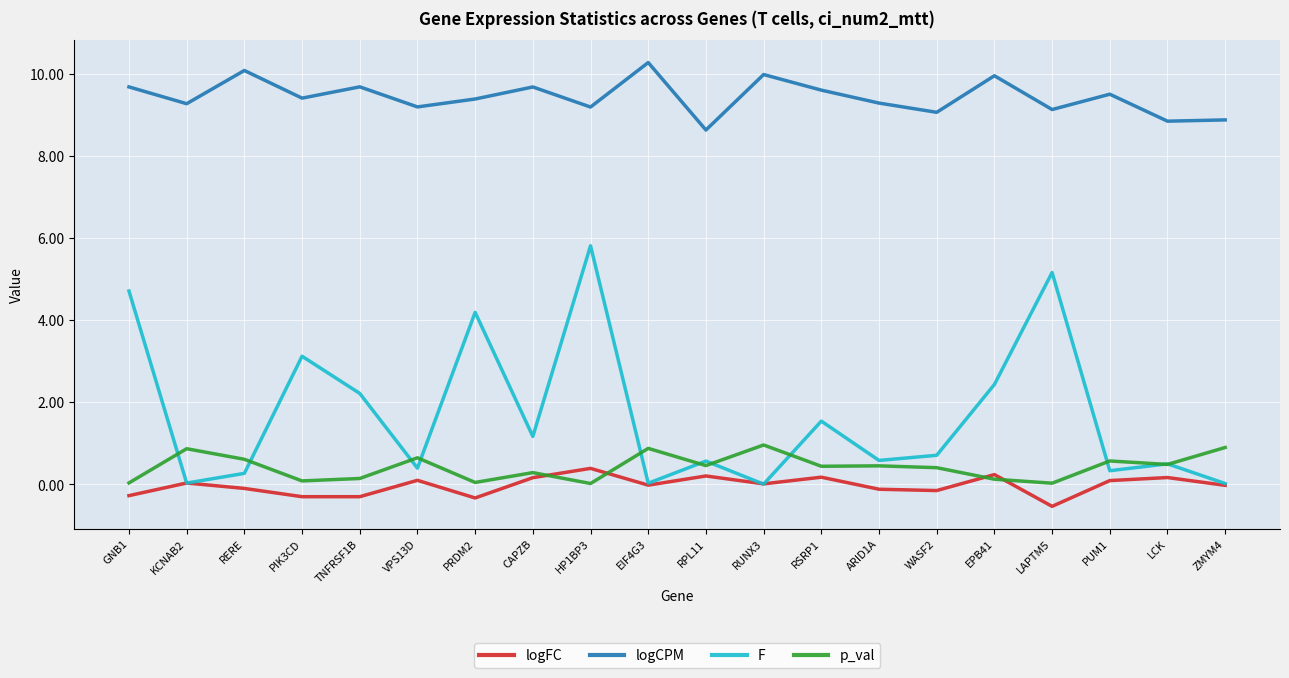

Is this an area chart (filled region under the line)?

No